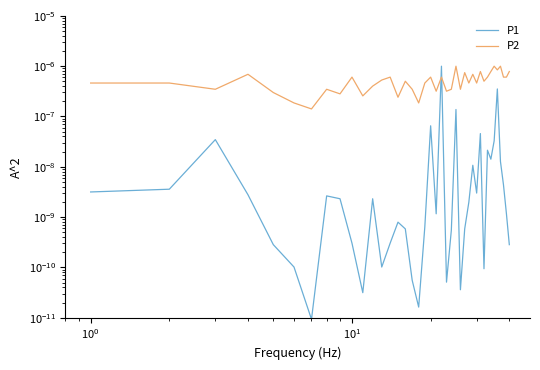

Reading left to right, list all the values displayed in this chart.

P1: 0.0	0.0	0.0	0.0	0.0	0.0	0.0	0.0	0.0	0.0	0.0	0.0	0.0	0.0	0.0	0.0	0.0	0.0	0.0	0.0	0.0	0.0	0.0	0.0	0.0	0.0	0.0	0.0	0.0	0.0	0.0	0.0	0.0	0.0	0.0	0.0	0.0	0.0	0.0	0.0
P2: 0.0	0.0	0.0	0.0	0.0	0.0	0.0	0.0	0.0	0.0	0.0	0.0	0.0	0.0	0.0	0.0	0.0	0.0	0.0	0.0	0.0	0.0	0.0	0.0	0.0	0.0	0.0	0.0	0.0	0.0	0.0	0.0	0.0	0.0	0.0	0.0	0.0	0.0	0.0	0.0